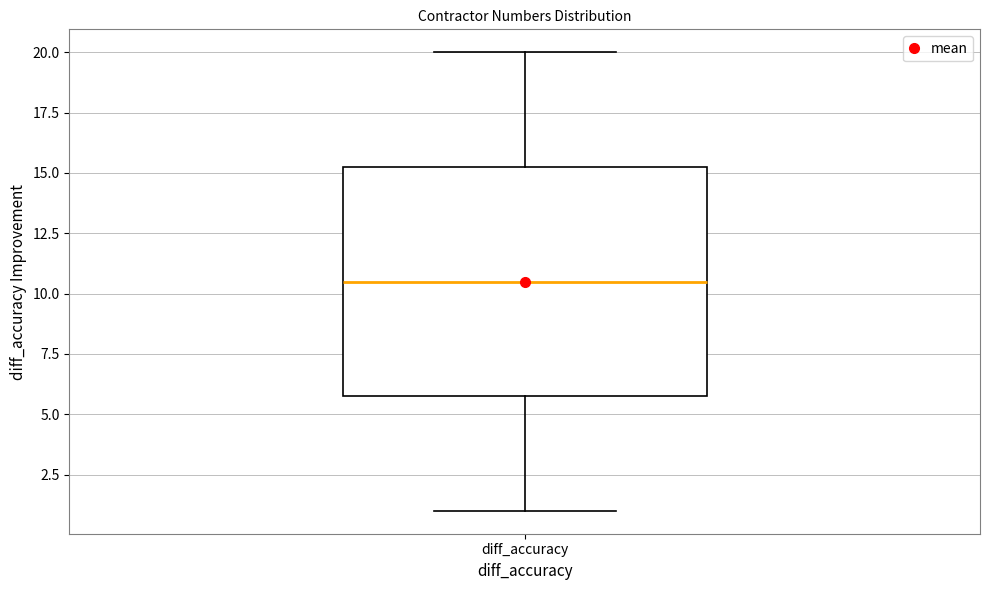

Transcribe this box plot: give where the median line is, the range the box spans, and where the two whiskers end, as read against the y-axis. The values are not printed on the chart, so give them approximately, as read against the axis.

median 10.5, box 6.0 to 15.5, whiskers 1.0 to 20.0